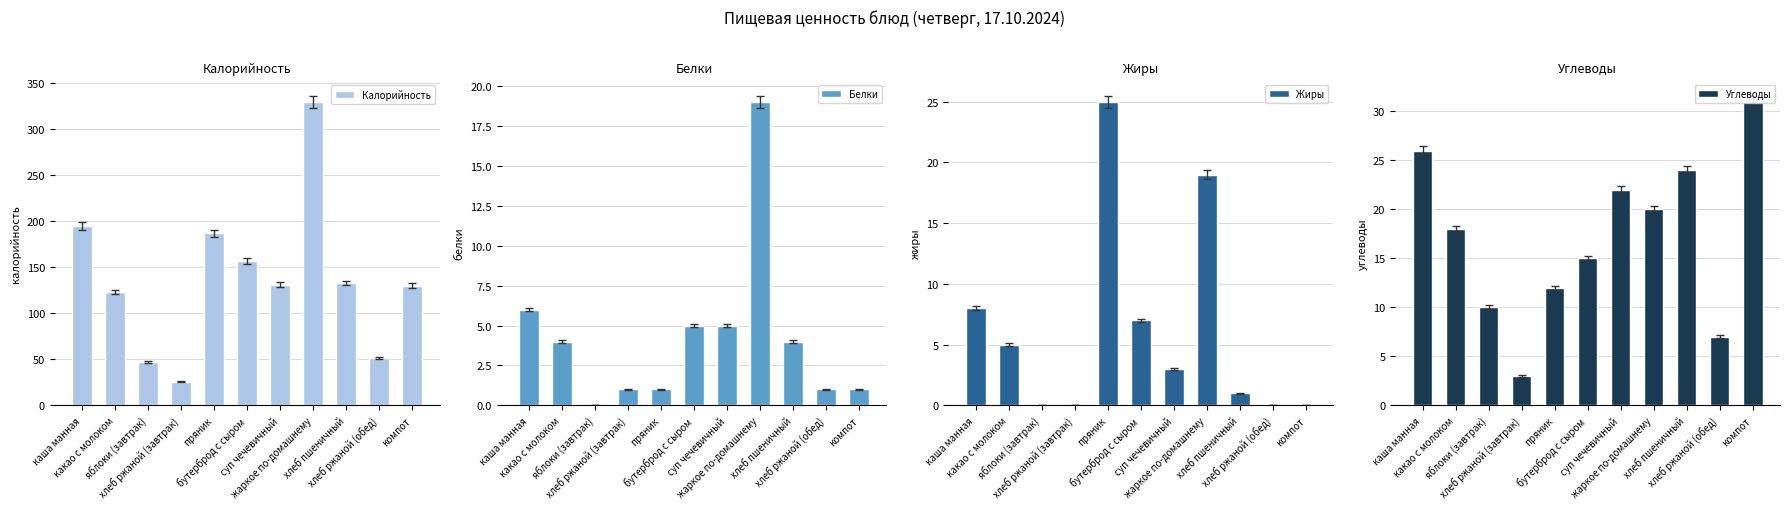

Reading right to left, extract all data points from this chart.

Калорийность: 130	52	133	330	131	157	187	26	47	123	195
Белки: 1	1	4	19	5	5	1	1	0	4	6
Жиры: 0	0	1	19	3	7	25	0	0	5	8
Углеводы: 31	7	24	20	22	15	12	3	10	18	26